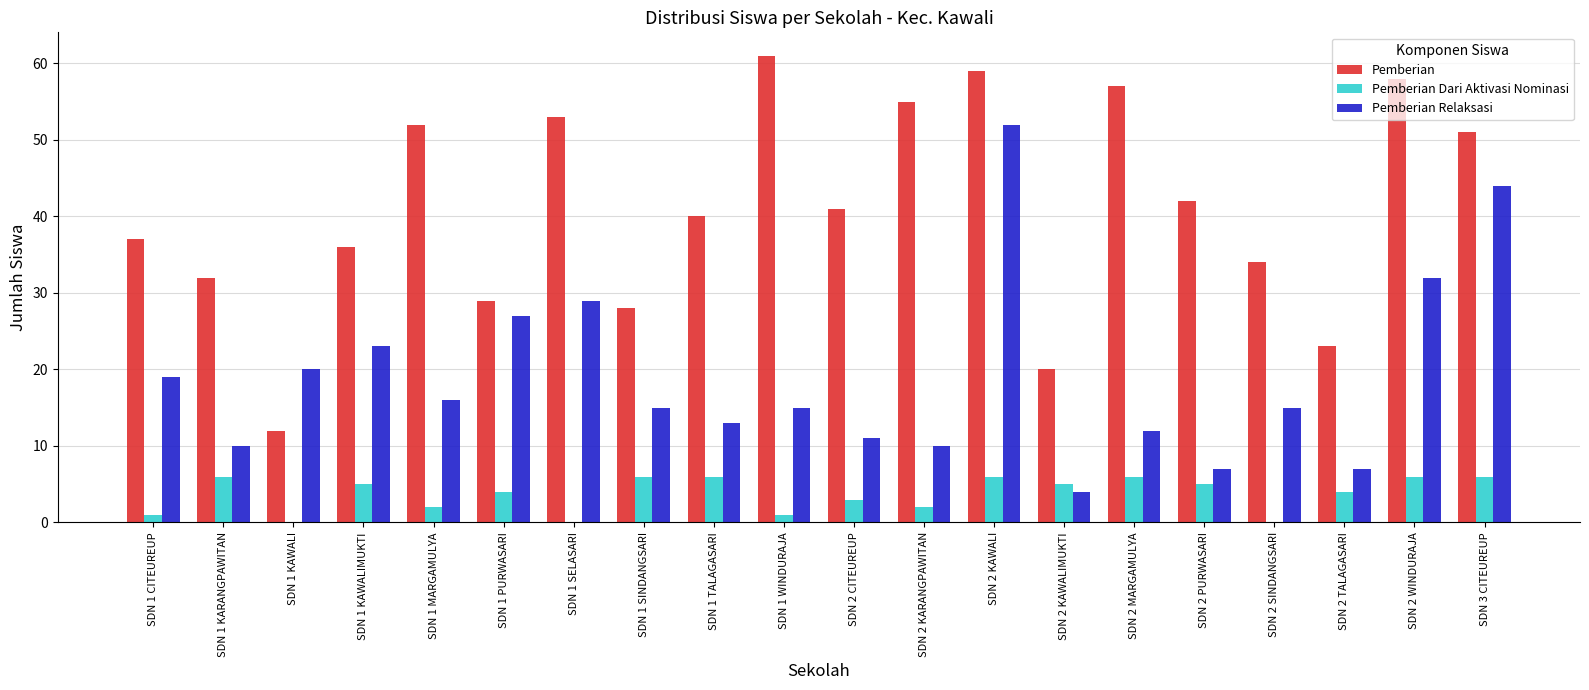

Which series has the largest total across all categories?

Pemberian